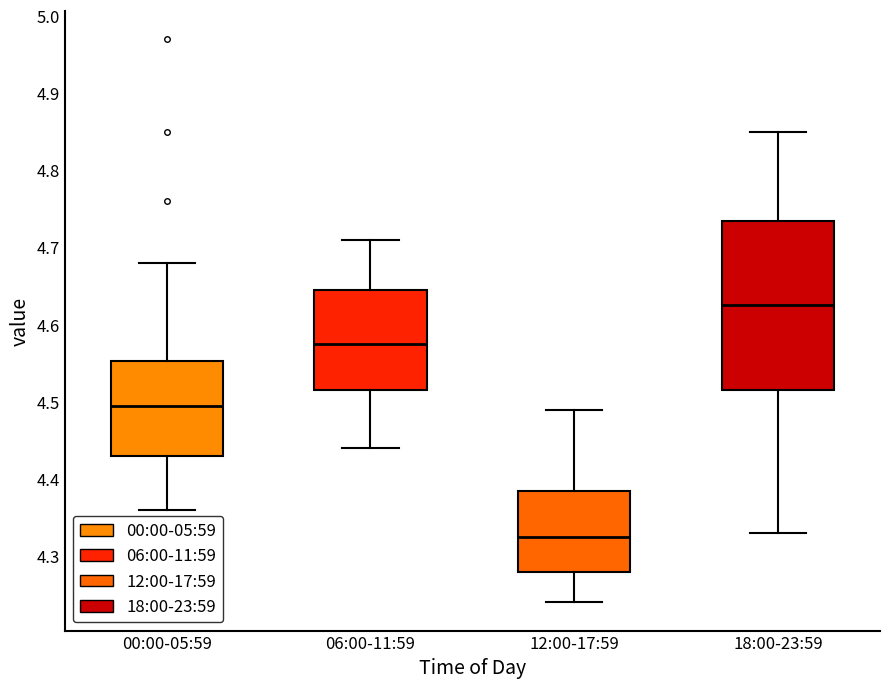

Where does the upper whisker of the box for 06:00-11:59 end on the y-axis? The values are not printed on the chart, so give them approximately, as read against the axis.

4.71